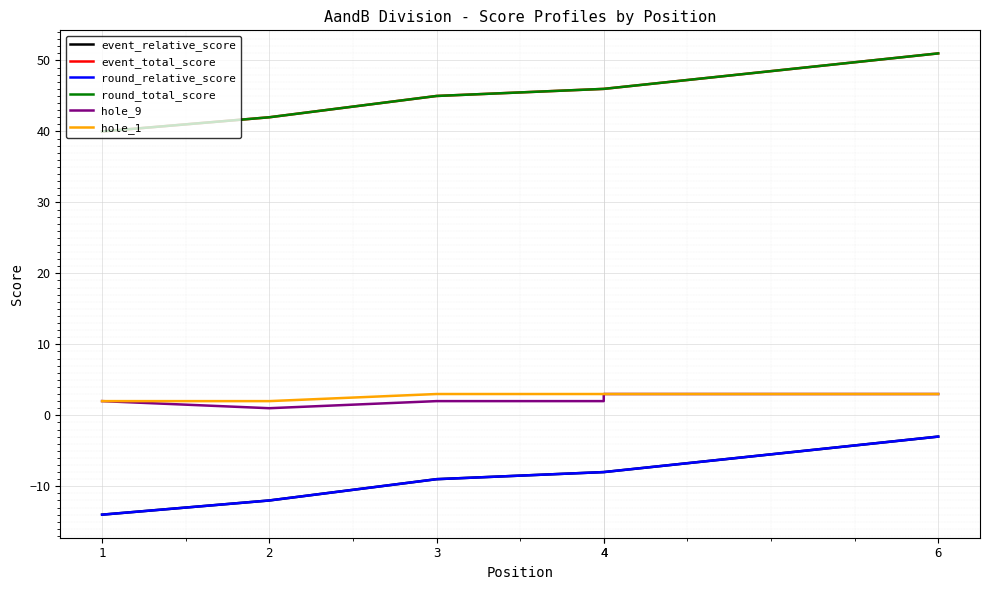

How many categories are shown in the chart?

6